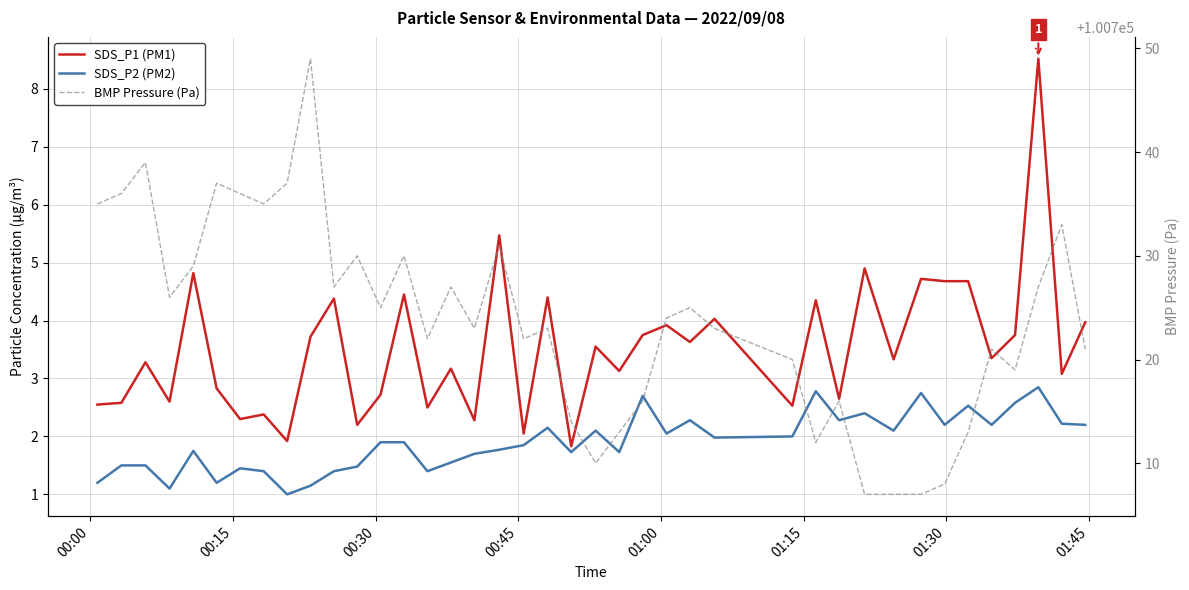

True or false: SDS_P2 (PM2) and BMP Pressure (Pa) intersect in this chart.

False